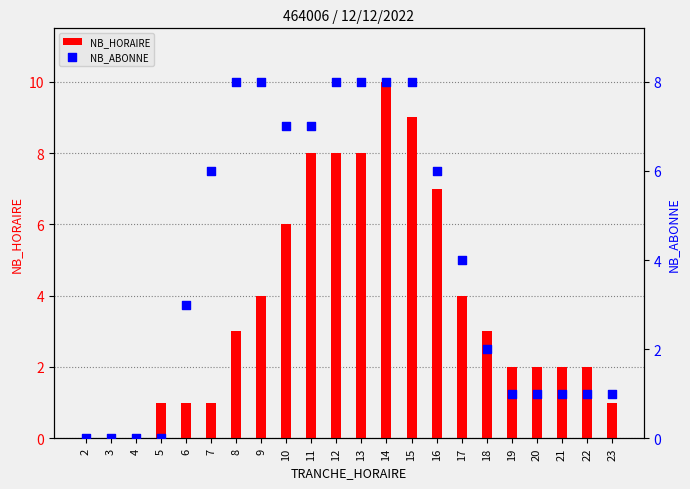

What is the total value across all series at 9?

12